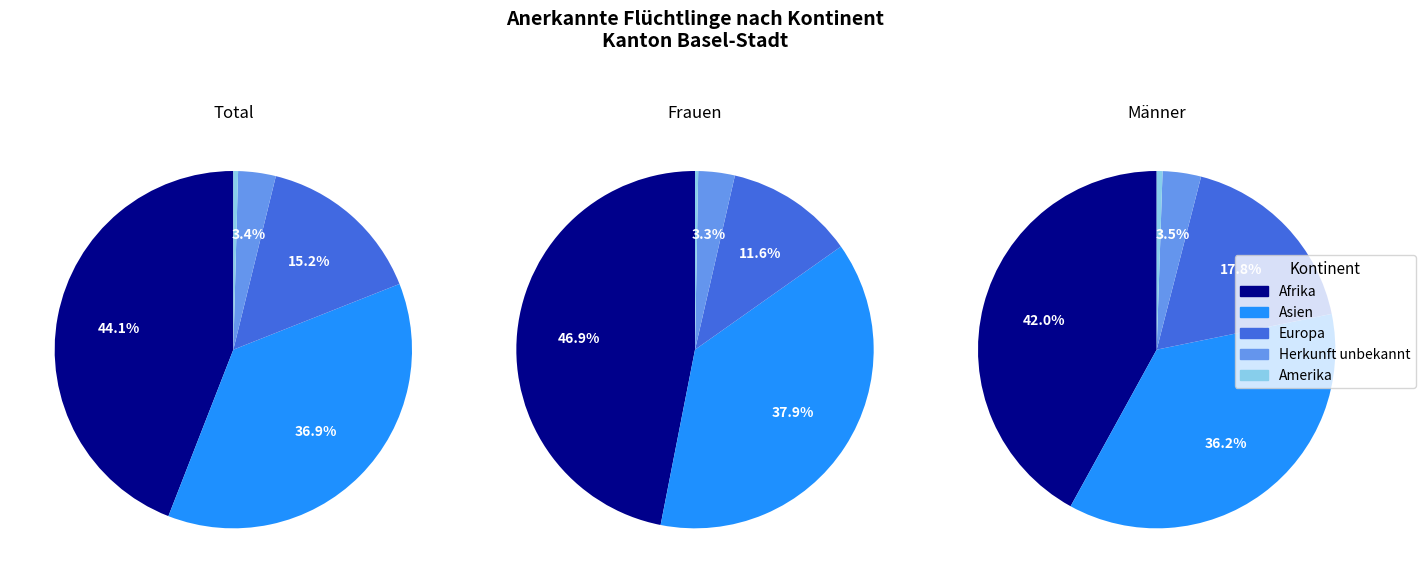

The Herkunft unbekannt slice represents 1% of the pie. True or false?

False